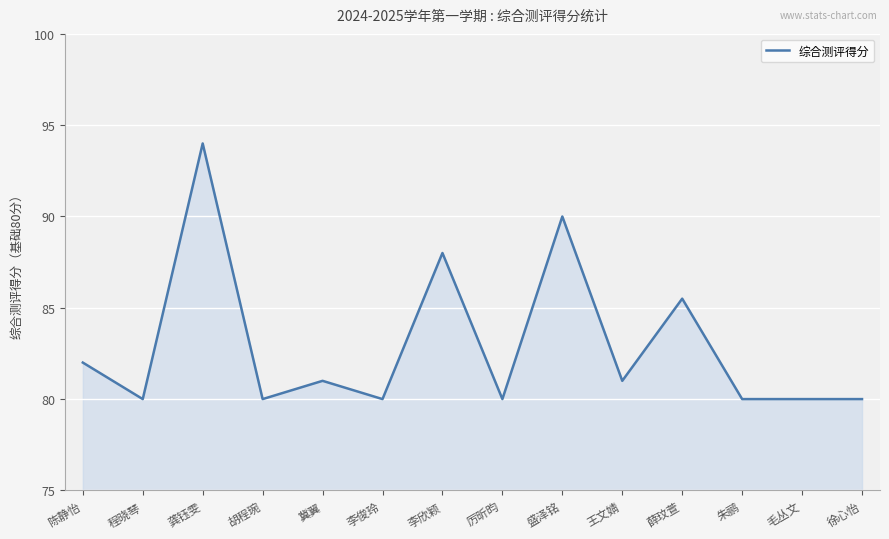

Where is the first local maximum?

龚钰雯